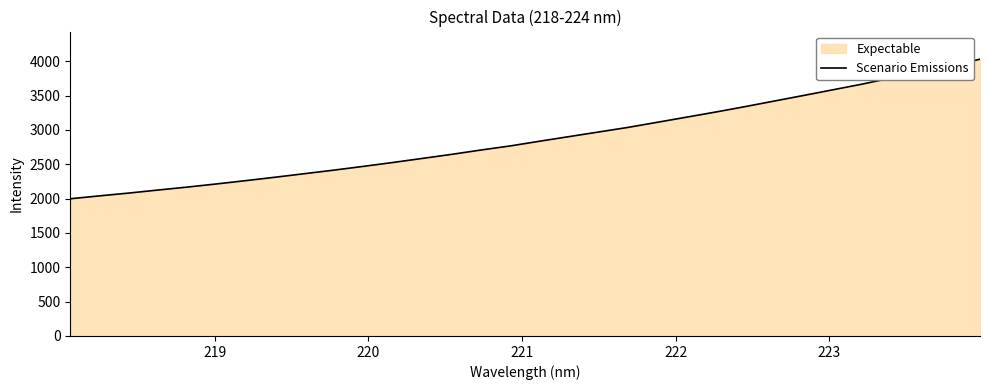

What is the smallest value displayed?

1998.5